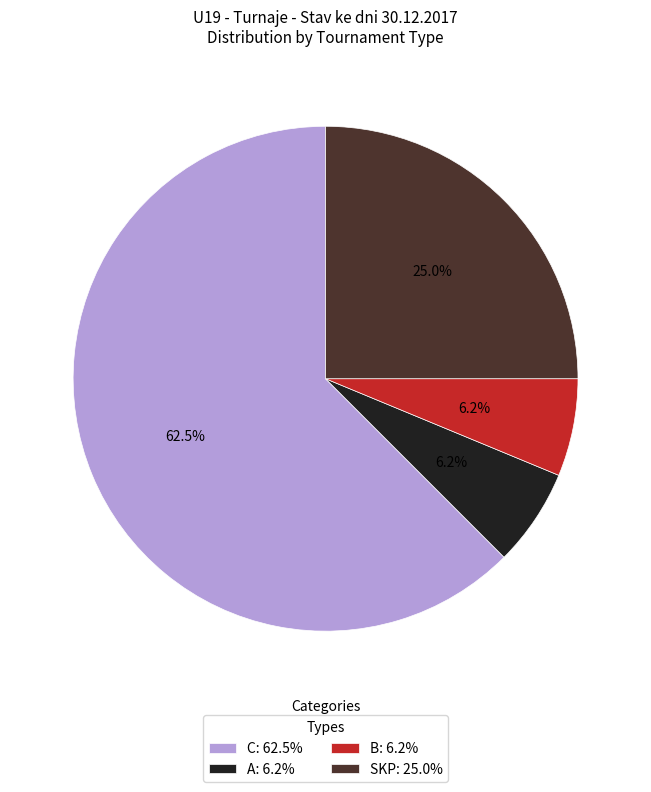

Between SKP: 25.0% and C: 62.5%, which is larger?

C: 62.5%